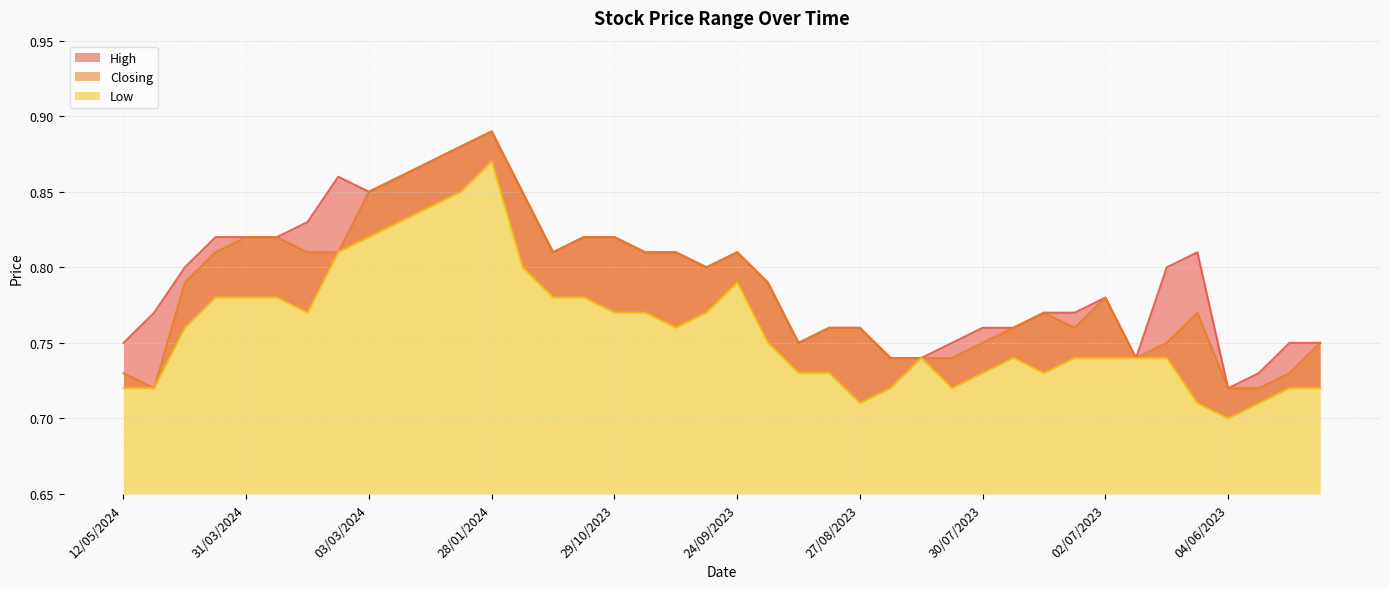

Reading right to left, extract all data points from this chart.

High: 0.8	0.8	0.7	0.7	0.8	0.8	0.7	0.8	0.8	0.8	0.8	0.8	0.8	0.7	0.7	0.8	0.8	0.8	0.8	0.8	0.8	0.8	0.8	0.8	0.8	0.8	0.8	0.9	0.9	0.9	0.9	0.8	0.9	0.8	0.8	0.8	0.8	0.8	0.8	0.8
Closing: 0.8	0.7	0.7	0.7	0.8	0.8	0.7	0.8	0.8	0.8	0.8	0.8	0.7	0.7	0.7	0.8	0.8	0.8	0.8	0.8	0.8	0.8	0.8	0.8	0.8	0.8	0.8	0.9	0.9	0.9	0.9	0.8	0.8	0.8	0.8	0.8	0.8	0.8	0.7	0.7
Low: 0.7	0.7	0.7	0.7	0.7	0.7	0.7	0.7	0.7	0.7	0.7	0.7	0.7	0.7	0.7	0.7	0.7	0.7	0.8	0.8	0.8	0.8	0.8	0.8	0.8	0.8	0.8	0.9	0.8	0.8	0.8	0.8	0.8	0.8	0.8	0.8	0.8	0.8	0.7	0.7